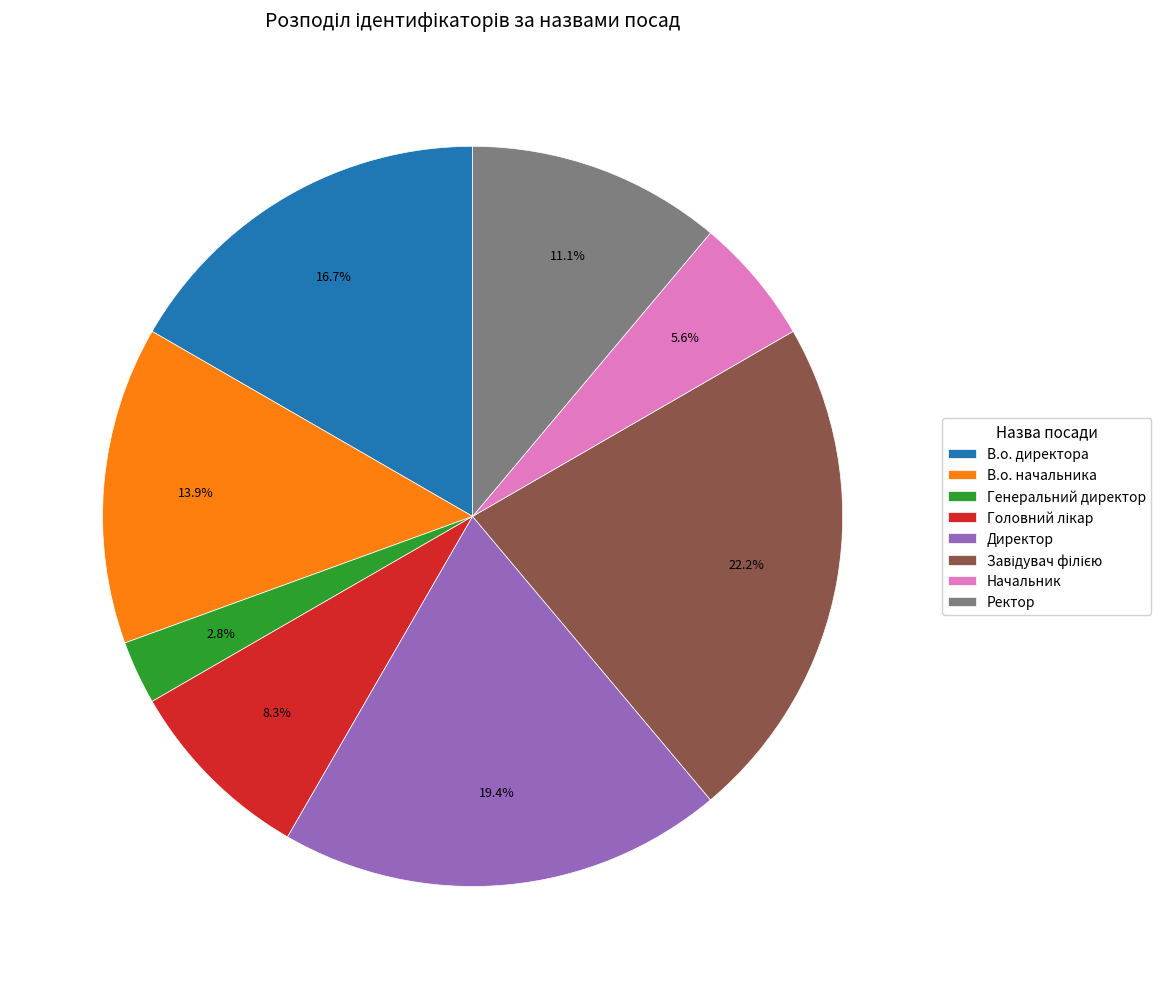

Combined, what portion of the pie is В.о. начальника and В.о. директора?

30.6%